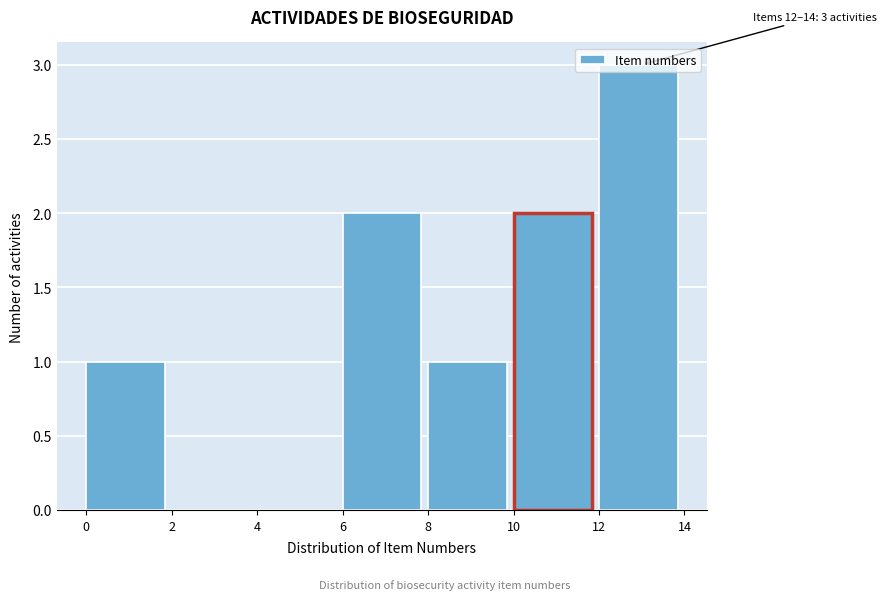

Which range on the x-axis has the tallest bar?

12 to 14